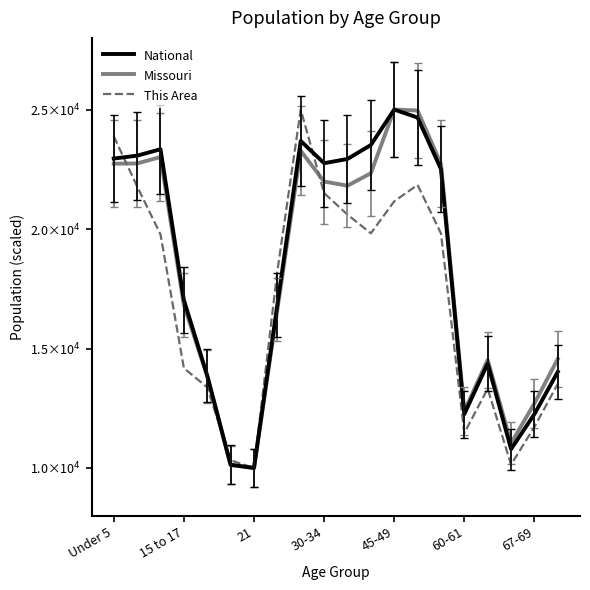

True or false: National has more than 0 interior local peaks.

True